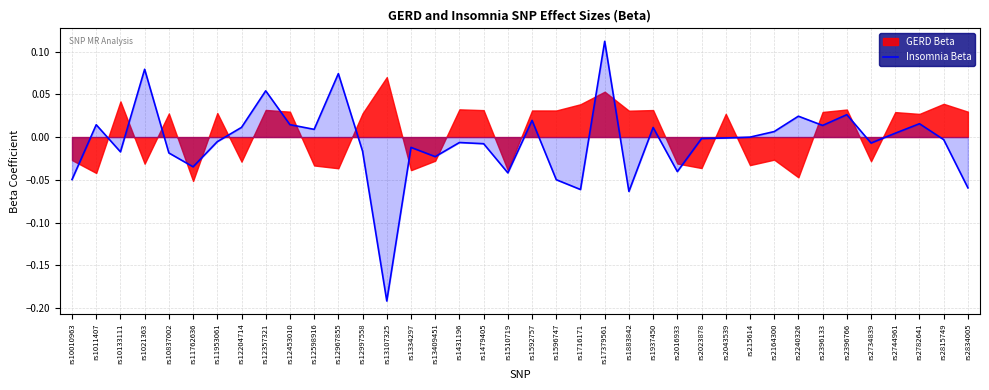

Which label corresponds to the smallest value in the chart?

rs13107325